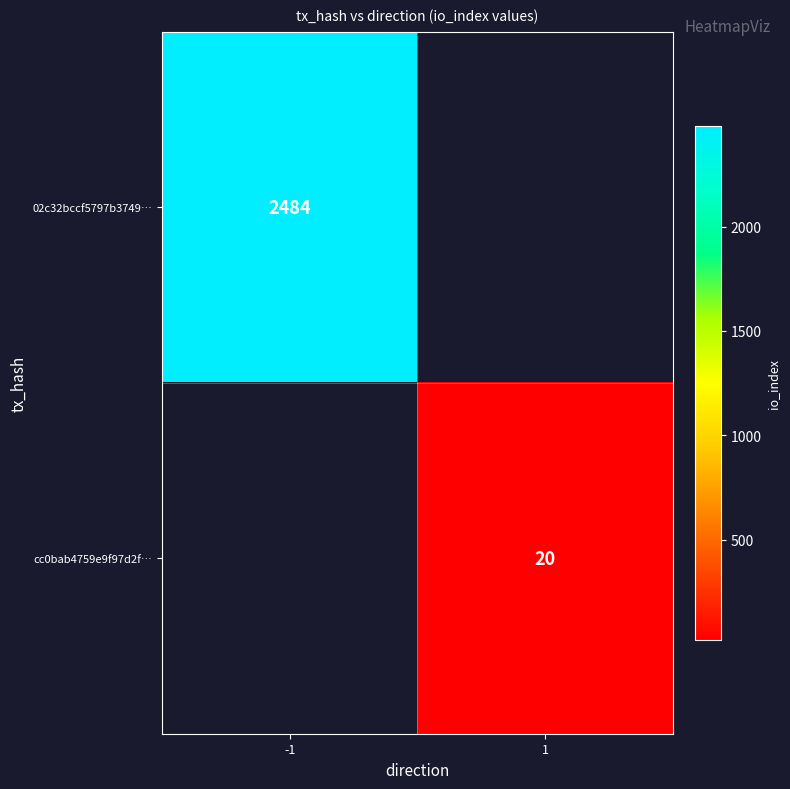

True or false: 02c32bccf5797b3749… has a value of 2484 at -1.

True